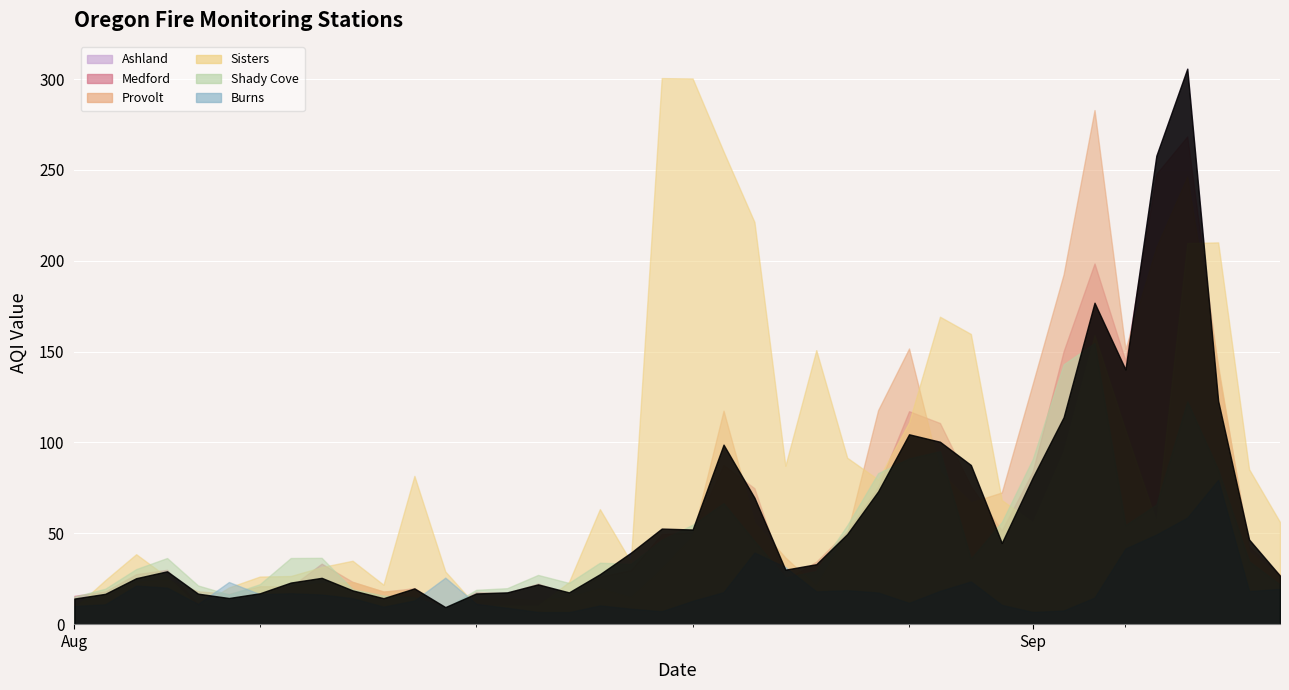

Reading left to right, transcribe all the data shown in this chart.

Ashland: 2017-08-01=14.1	2017-08-02=16.7	2017-08-03=25.3	2017-08-04=29.1	2017-08-05=16.8	2017-08-06=14.4	2017-08-07=17.0	2017-08-08=22.9	2017-08-09=25.5	2017-08-10=18.6	2017-08-11=14.3	2017-08-12=19.7	2017-08-13=9.4	2017-08-14=16.9	2017-08-15=17.5	2017-08-16=21.9	2017-08-17=17.5	2017-08-18=27.5	2017-08-19=39.3	2017-08-20=52.6	2017-08-21=52.1	2017-08-22=98.8	2017-08-23=69.6	2017-08-24=30.0	2017-08-25=33.0	2017-08-26=49.6	2017-08-27=73.1	2017-08-28=104.5	2017-08-29=100.4	2017-08-30=87.6	2017-08-31=44.7	2017-09-01=80.7	2017-09-02=113.9	2017-09-03=176.9	2017-09-04=140.2	2017-09-05=257.8	2017-09-06=305.7	2017-09-07=122.9	2017-09-08=46.6	2017-09-09=26.7
Medford: 2017-08-01=15.6	2017-08-02=18.0	2017-08-03=27.5	2017-08-04=29.9	2017-08-05=10.8	2017-08-06=10.9	2017-08-07=14.9	2017-08-08=20.6	2017-08-09=33.3	2017-08-10=23.3	2017-08-11=17.9	2017-08-12=19.8	2017-08-13=8.6	2017-08-14=17.7	2017-08-15=17.1	2017-08-16=22.4	2017-08-17=16.2	2017-08-18=26.2	2017-08-19=29.7	2017-08-20=49.6	2017-08-21=50.5	2017-08-22=87.6	2017-08-23=74.8	2017-08-24=24.4	2017-08-25=34.4	2017-08-26=51.2	2017-08-27=75.5	2017-08-28=117.2	2017-08-29=110.7	2017-08-30=76.0	2017-08-31=51.5	2017-09-01=84.0	2017-09-02=150.2	2017-09-03=198.5	2017-09-04=144.9	2017-09-05=247.8	2017-09-06=268.4	2017-09-07=140.1	2017-09-08=42.6	2017-09-09=27.3
Provolt: 2017-08-01=11.1	2017-08-02=15.9	2017-08-03=23.2	2017-08-04=24.6	2017-08-05=18.1	2017-08-06=16.7	2017-08-07=20.9	2017-08-08=20.7	2017-08-09=22.4	2017-08-10=23.2	2017-08-11=18.0	2017-08-12=18.8	2017-08-13=8.8	2017-08-14=13.8	2017-08-15=14.3	2017-08-16=13.1	2017-08-17=15.0	2017-08-18=19.7	2017-08-19=14.7	2017-08-20=30.4	2017-08-21=48.5	2017-08-22=117.5	2017-08-23=55.9	2017-08-24=36.7	2017-08-25=21.0	2017-08-26=50.1	2017-08-27=117.8	2017-08-28=151.7	2017-08-29=83.8	2017-08-30=67.0	2017-08-31=72.5	2017-09-01=132.2	2017-09-02=192.5	2017-09-03=282.9	2017-09-04=151.5	2017-09-05=207.5	2017-09-06=246.3	2017-09-07=142.4	2017-09-08=39.9	2017-09-09=25.8
Sisters: 2017-08-01=8.9	2017-08-02=24.2	2017-08-03=38.5	2017-08-04=26.0	2017-08-05=9.7	2017-08-06=20.2	2017-08-07=26.2	2017-08-08=26.5	2017-08-09=31.4	2017-08-10=34.9	2017-08-11=21.7	2017-08-12=81.6	2017-08-13=29.0	2017-08-14=10.0	2017-08-15=10.1	2017-08-16=10.2	2017-08-17=23.2	2017-08-18=63.3	2017-08-19=34.4	2017-08-20=300.5	2017-08-21=300.3	2017-08-22=260.1	2017-08-23=221.3	2017-08-24=87.2	2017-08-25=150.8	2017-08-26=91.6	2017-08-27=79.6	2017-08-28=111.0	2017-08-29=169.2	2017-08-30=159.7	2017-08-31=68.3	2017-09-01=56.0	2017-09-02=95.2	2017-09-03=159.1	2017-09-04=106.7	2017-09-05=56.3	2017-09-06=209.7	2017-09-07=210.1	2017-09-08=85.3	2017-09-09=56.2
Shady Cove: 2017-08-01=15.1	2017-08-02=19.5	2017-08-03=30.3	2017-08-04=36.4	2017-08-05=21.3	2017-08-06=16.3	2017-08-07=22.0	2017-08-08=36.4	2017-08-09=36.5	2017-08-10=19.2	2017-08-11=15.7	2017-08-12=14.8	2017-08-13=8.9	2017-08-14=18.9	2017-08-15=19.8	2017-08-16=27.1	2017-08-17=22.7	2017-08-18=33.8	2017-08-19=33.2	2017-08-20=46.5	2017-08-21=54.7	2017-08-22=66.6	2017-08-23=45.8	2017-08-24=25.7	2017-08-25=29.3	2017-08-26=54.4	2017-08-27=83.1	2017-08-28=91.2	2017-08-29=95.2	2017-08-30=36.0	2017-08-31=56.2	2017-09-01=90.8	2017-09-02=143.0	2017-09-03=154.7	2017-09-04=54.5	2017-09-05=65.8	2017-09-06=122.6	2017-09-07=85.0	2017-09-08=34.6	2017-09-09=21.8
Burns: 2017-08-01=10.0	2017-08-02=10.9	2017-08-03=21.2	2017-08-04=20.1	2017-08-05=11.1	2017-08-06=23.2	2017-08-07=16.5	2017-08-08=17.0	2017-08-09=16.3	2017-08-10=14.3	2017-08-11=9.6	2017-08-12=13.0	2017-08-13=25.6	2017-08-14=11.2	2017-08-15=9.0	2017-08-16=6.7	2017-08-17=6.6	2017-08-18=10.3	2017-08-19=8.5	2017-08-20=7.1	2017-08-21=12.8	2017-08-22=17.6	2017-08-23=39.4	2017-08-24=31.4	2017-08-25=18.0	2017-08-26=18.7	2017-08-27=17.4	2017-08-28=11.7	2017-08-29=18.3	2017-08-30=23.5	2017-08-31=10.6	2017-09-01=6.7	2017-09-02=7.5	2017-09-03=14.6	2017-09-04=41.6	2017-09-05=49.3	2017-09-06=58.6	2017-09-07=79.4	2017-09-08=18.2	2017-09-09=19.4